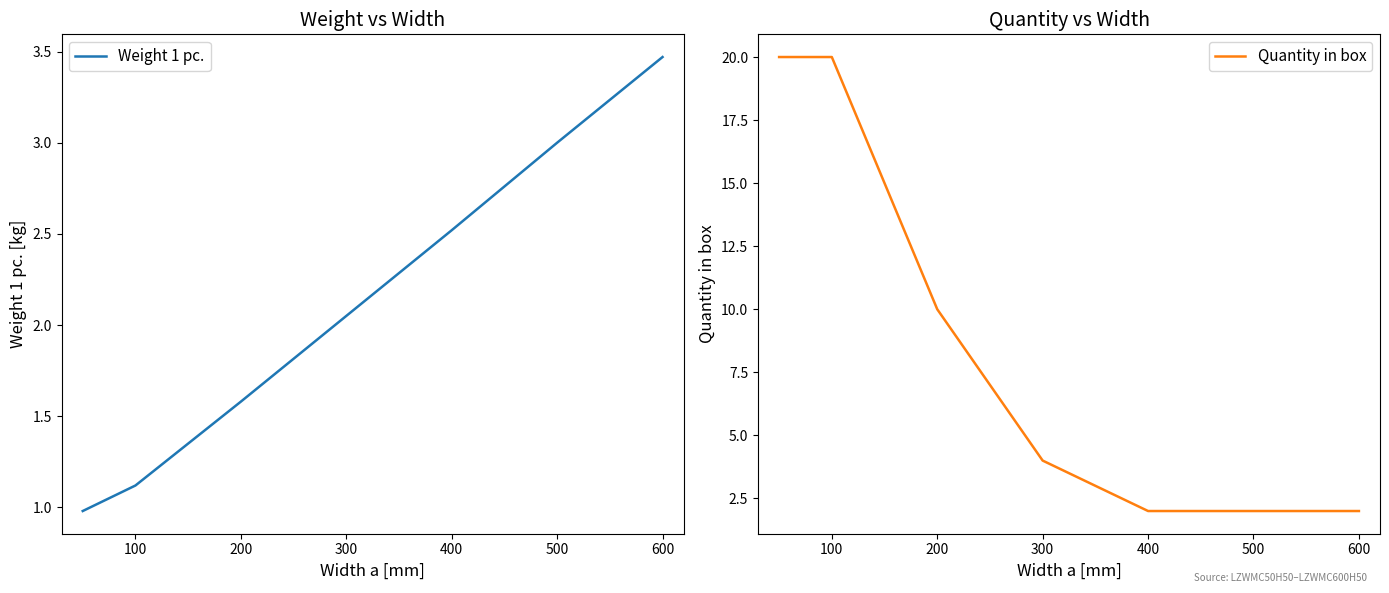

What is the highest value of the Quantity in box series?

20